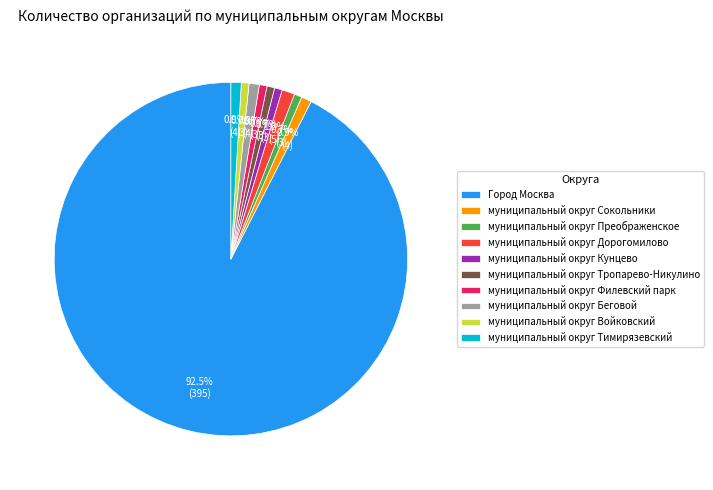

Between Город Москва and муниципальный округ Преображенское, which is larger?

Город Москва